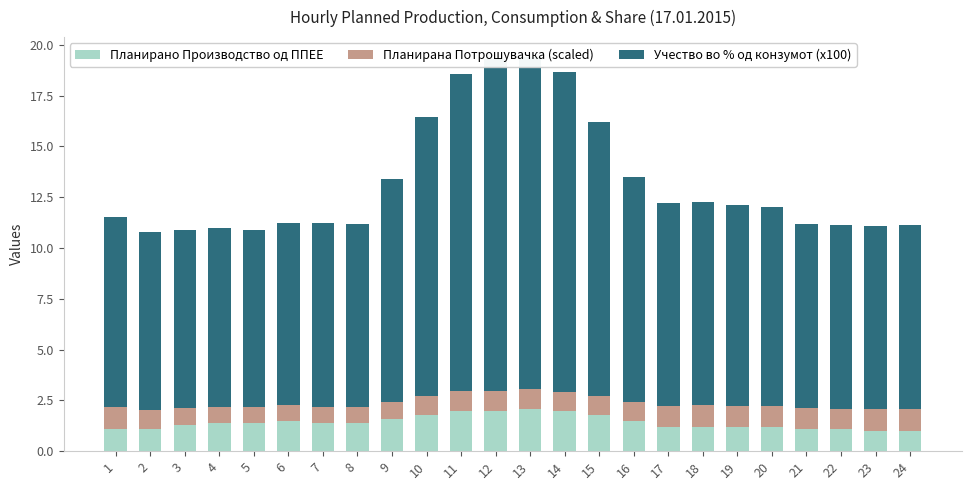

What is the smallest value displayed?

0.8